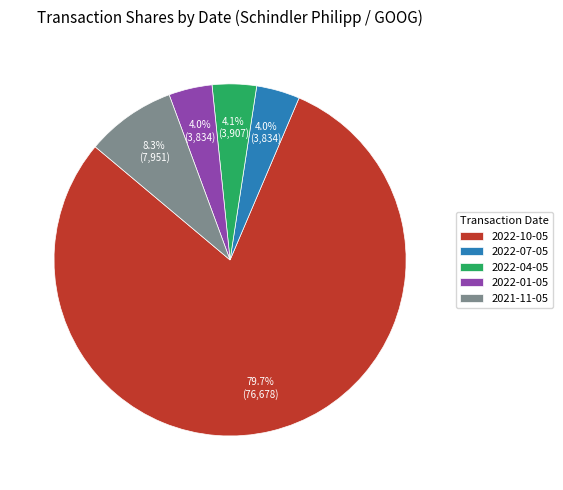

Approximately how many times larger is the value at 2022-10-05 compared to 2021-11-05?

9.6